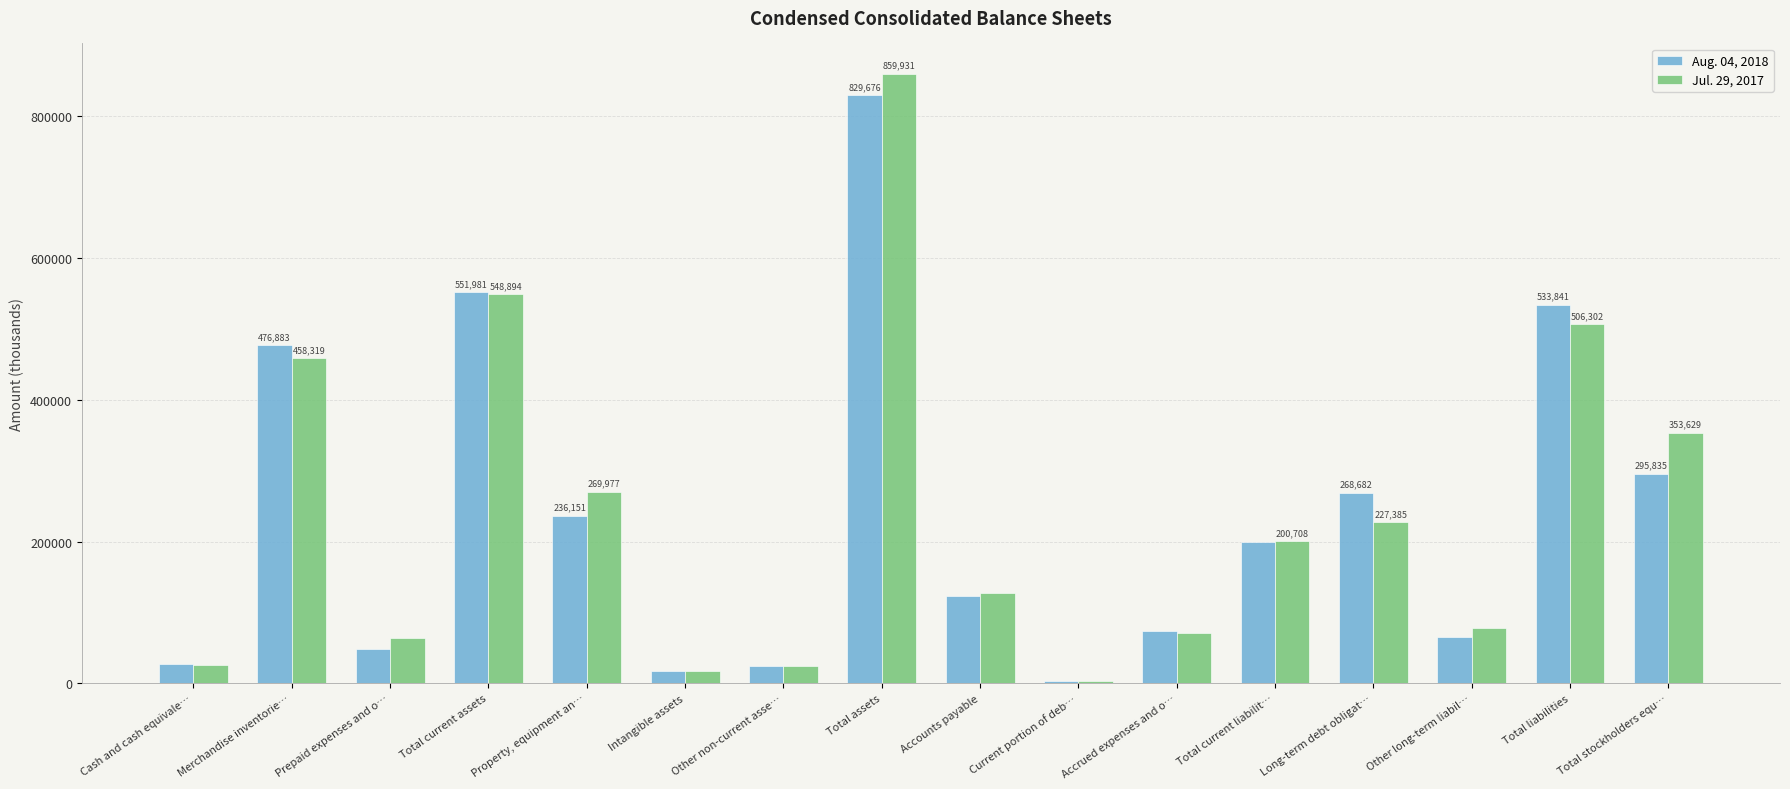

What is the greatest value displayed?

859931